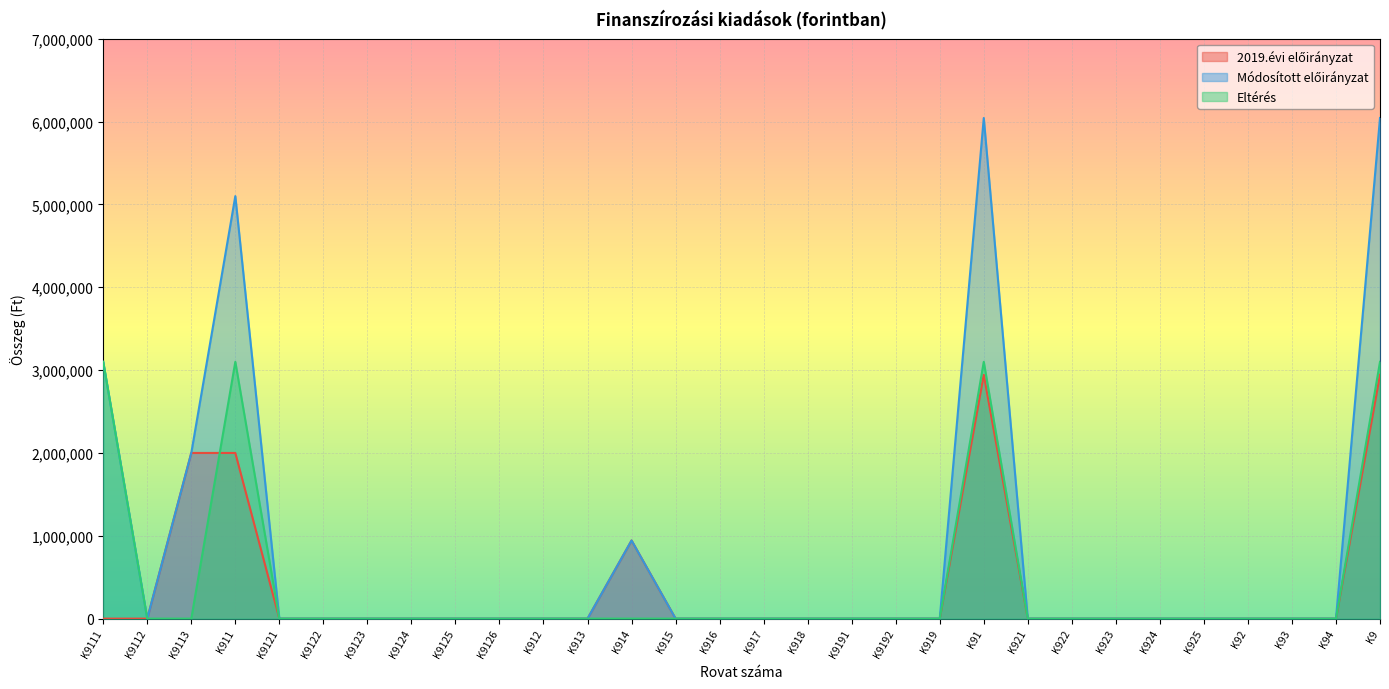

Count the number of data series in this chart.

3